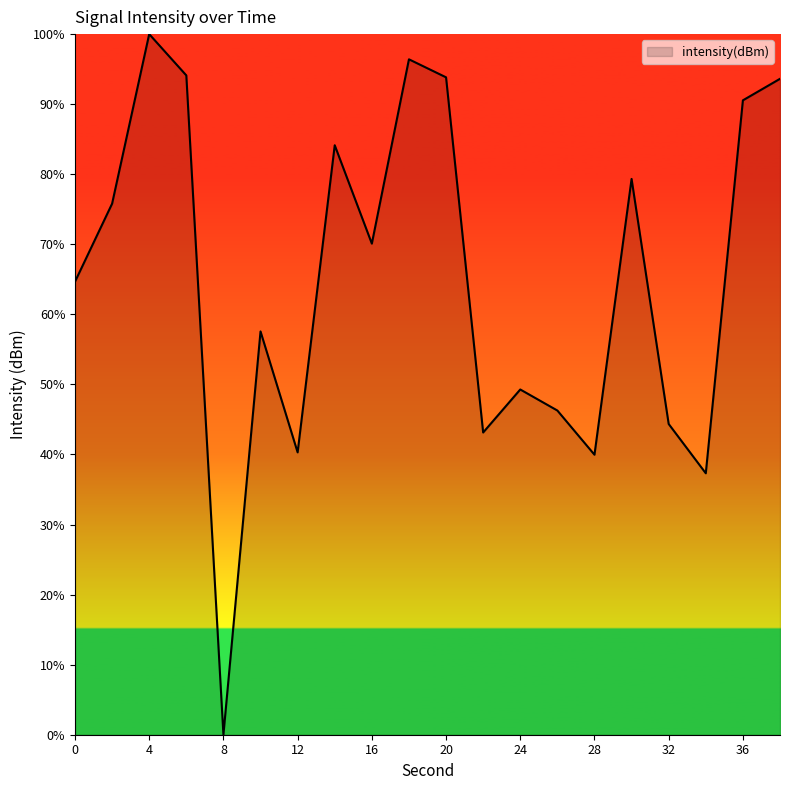

What is the difference between the maximum and minimum values?

100.0